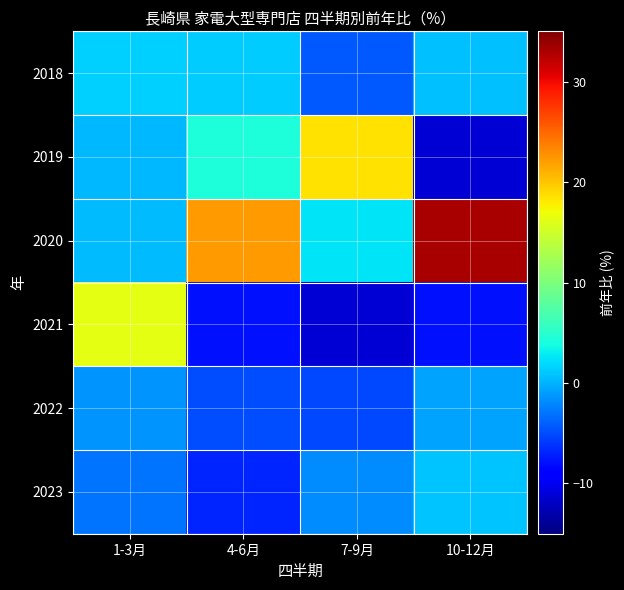

What is the spread (max minus min) of values at 1-3月?

19.4